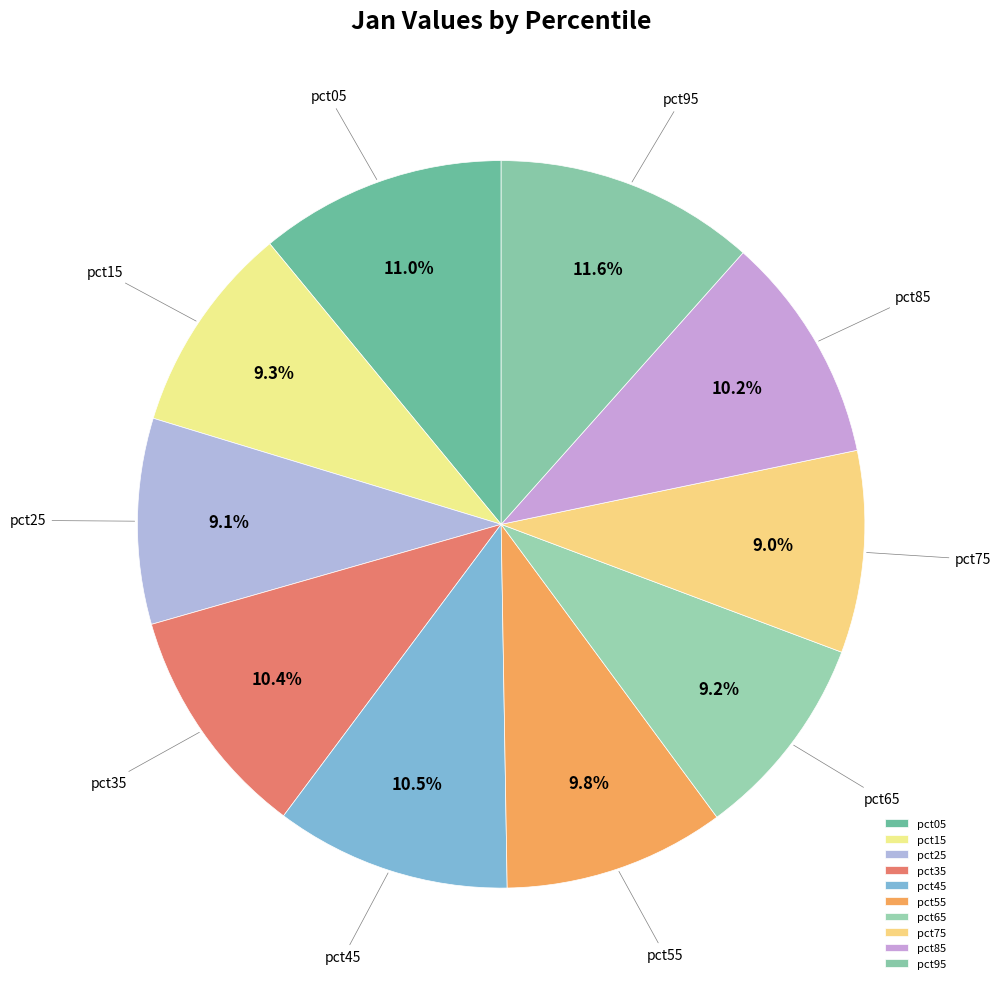

True or false: pct75 accounts for 1% of the total.

False